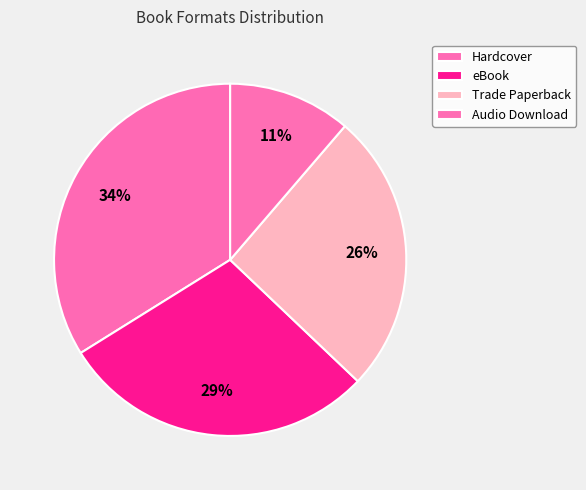

To the nearest percent, what portion does Hardcover represent?

34%